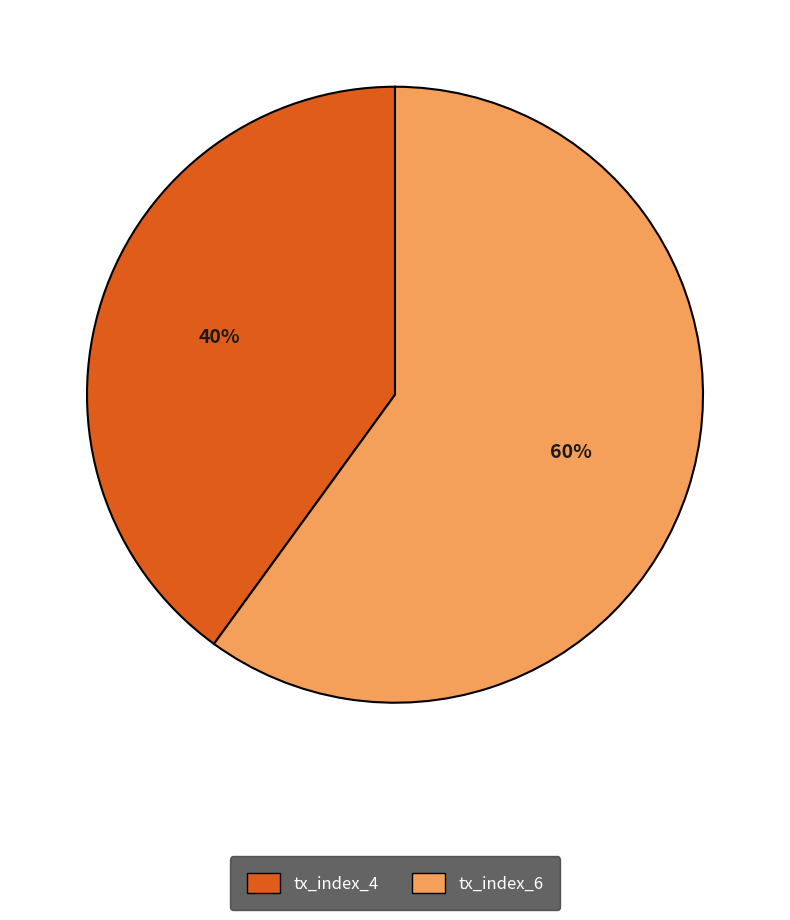

The tx_index_4 slice represents 34% of the pie. True or false?

False